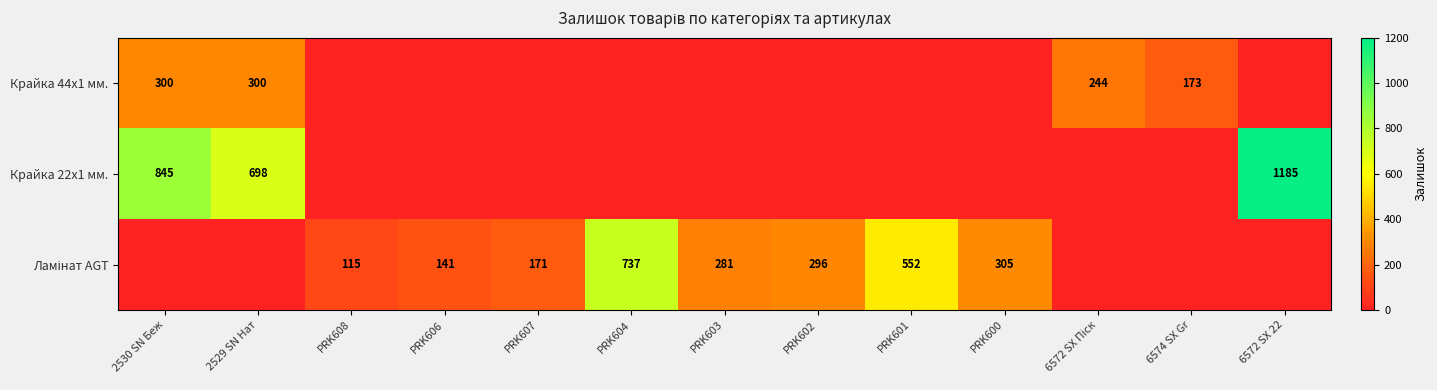

The value of Крайка 44x1 мм. at 2530 SN Беж is 300. True or false?

True